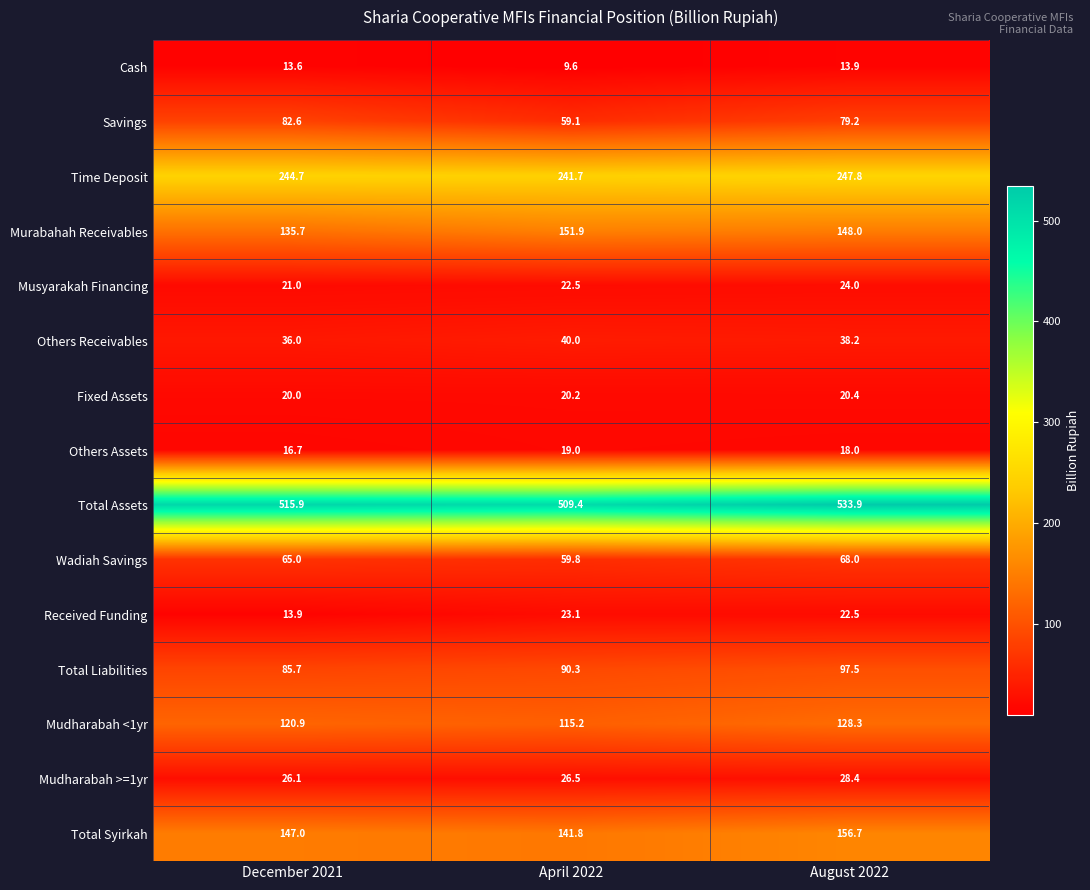

True or false: Received Funding has a value of 6.4 at December 2021.

False